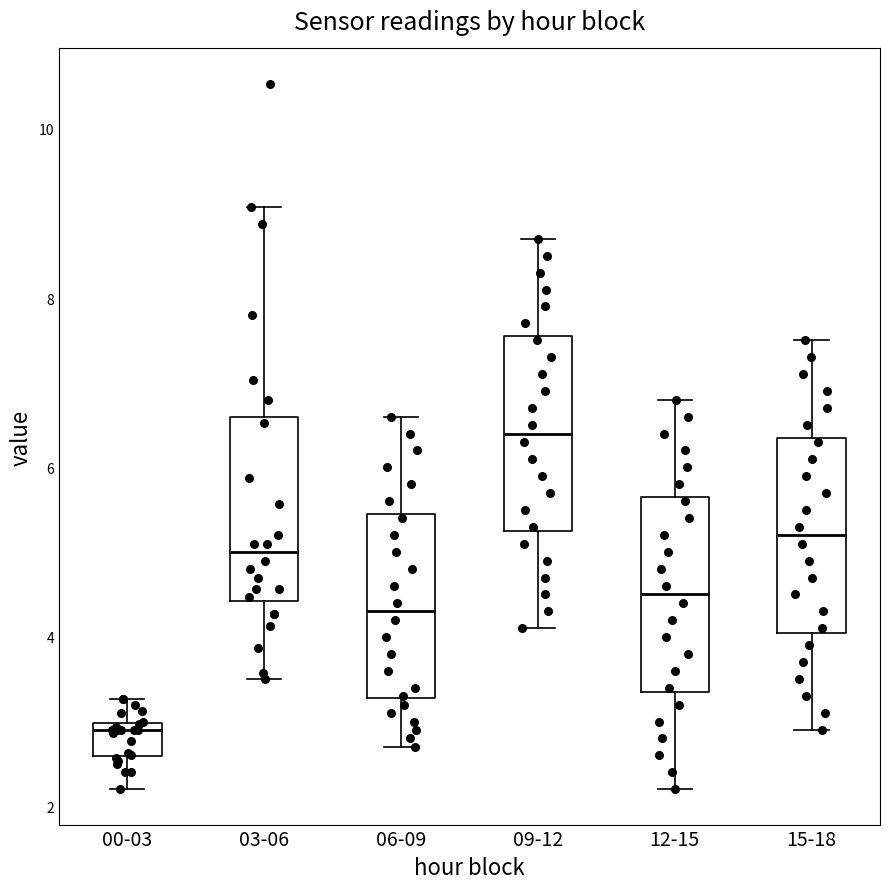

Which box has the highest median line?

09-12